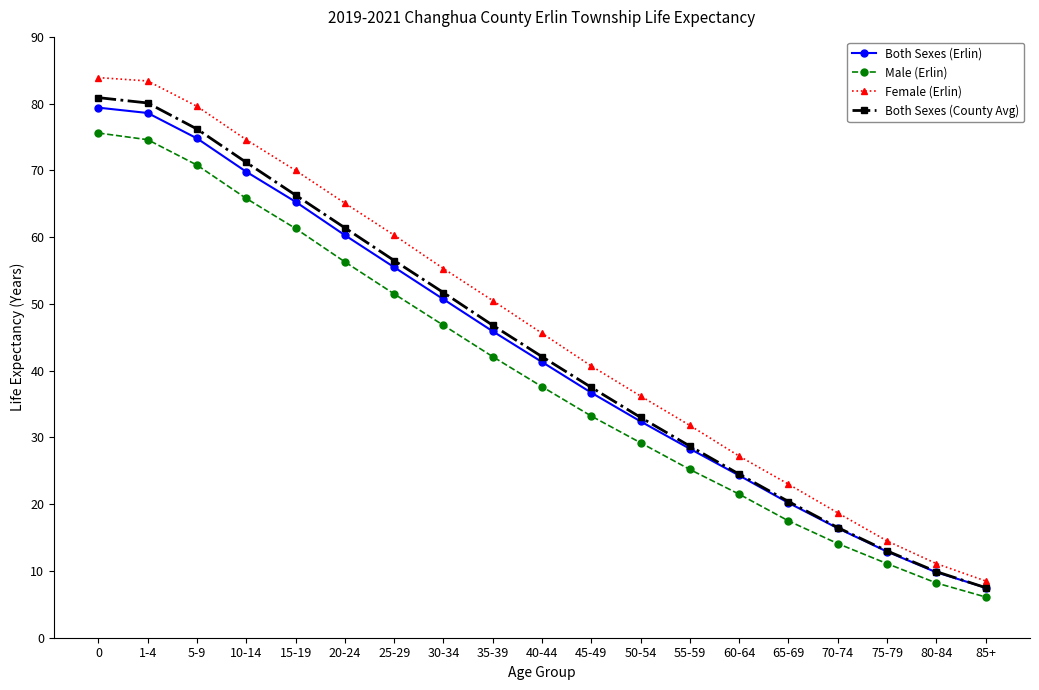

What is the maximum value shown in the chart?

83.9